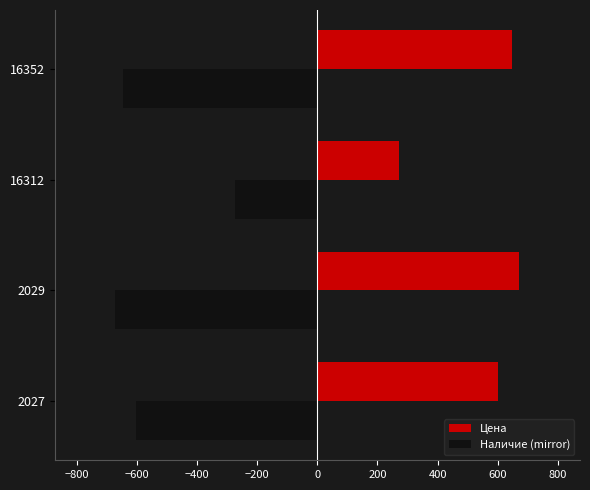

Rank the categories by Цена value from highest to lowest.

2029, 16352, 2027, 16312